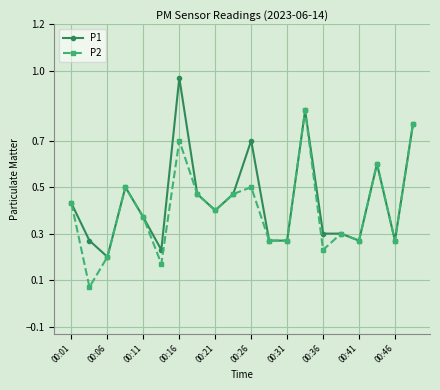

How many interior local peaks does the P2 series have?

6